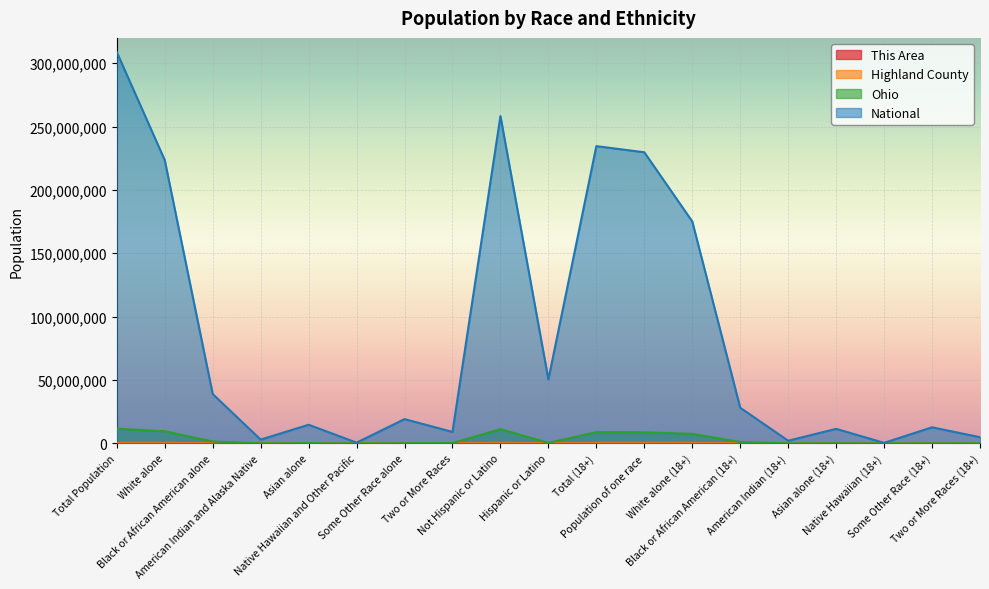

At Black or African American (18+), list the series in order from smallest to largest.

This Area, Highland County, Ohio, National